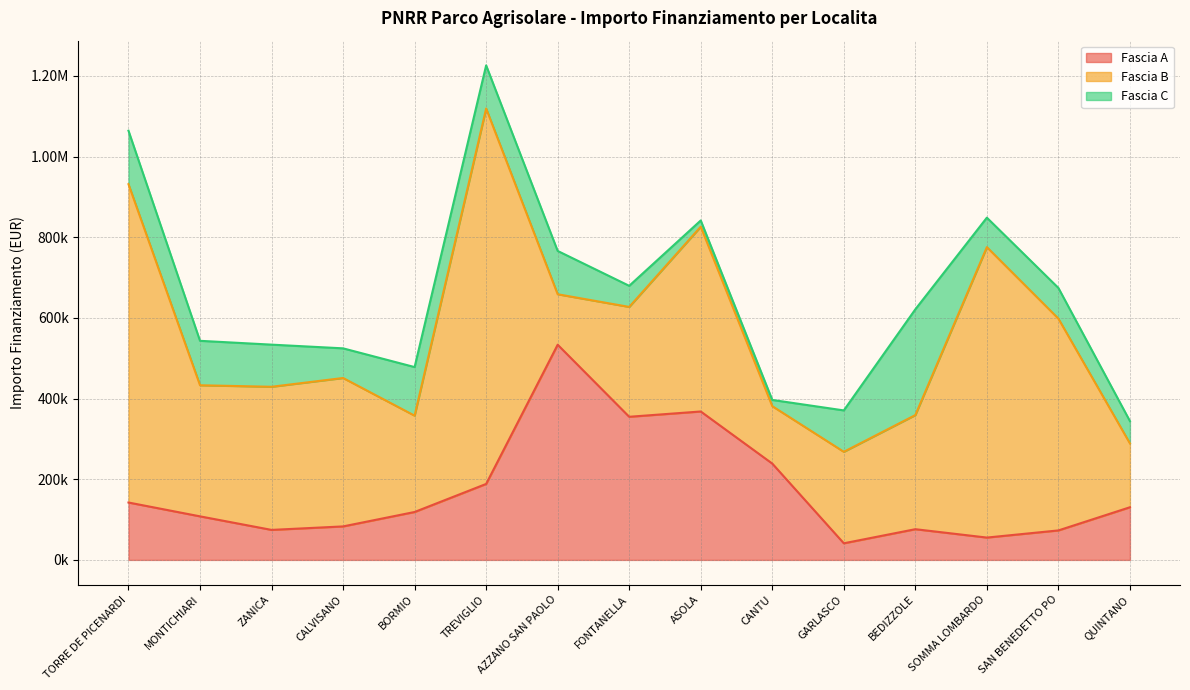

True or false: Fascia C and Fascia B cross at least once.

False